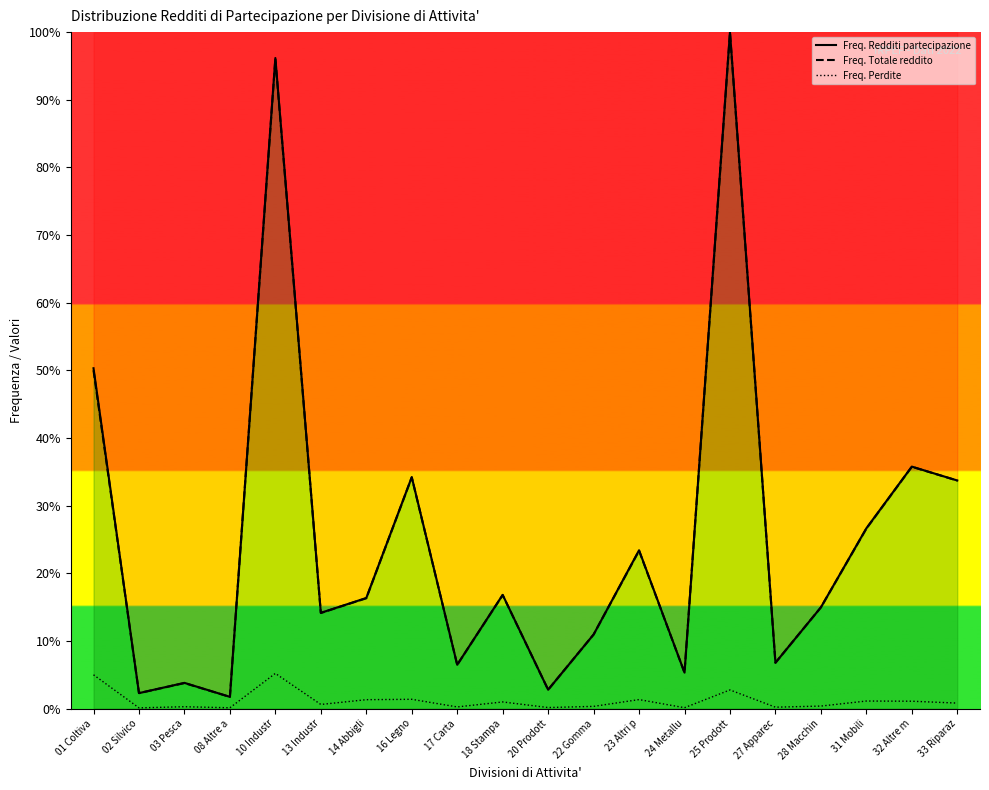

What are all the series names shown in the legend?

Freq. Redditi partecipazione, Freq. Totale reddito, Freq. Perdite